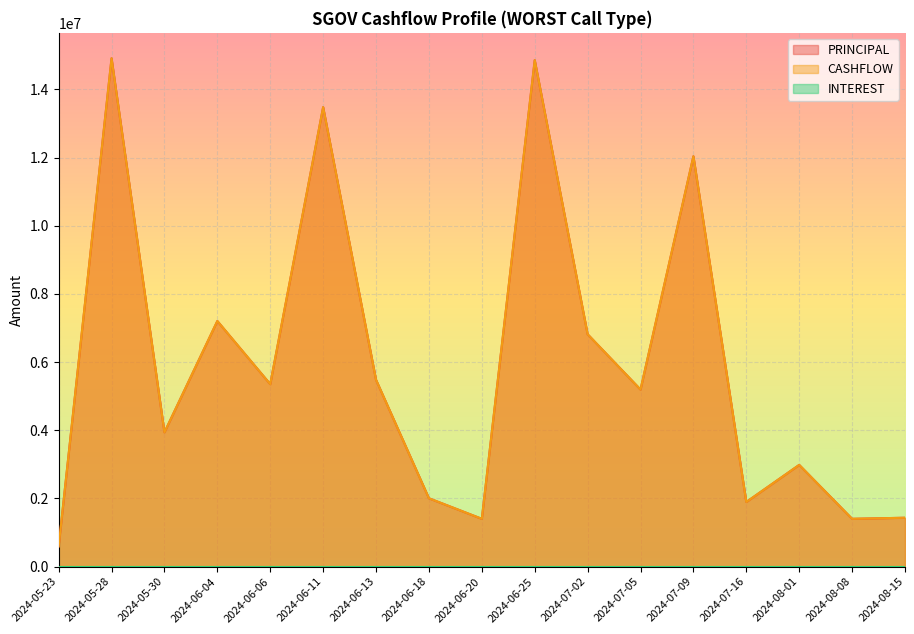

Does the chart display data point markers on the line(s)?

No